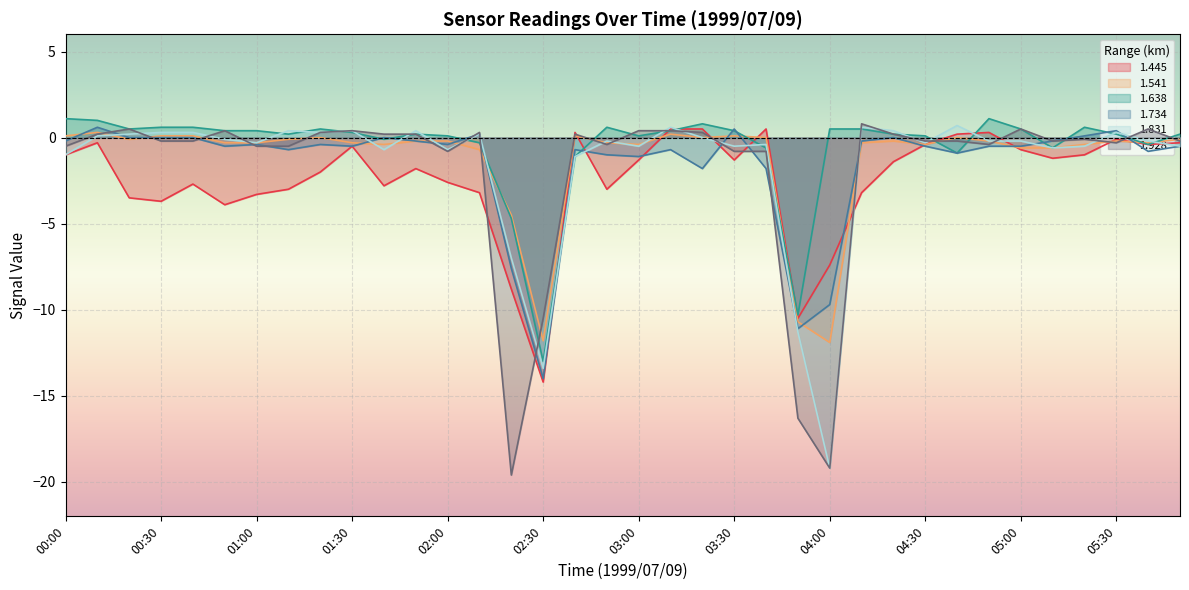

How many categories are shown in the chart?

36